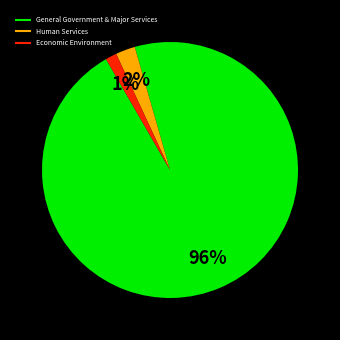

To the nearest percent, what is the average slice percentage?

33%